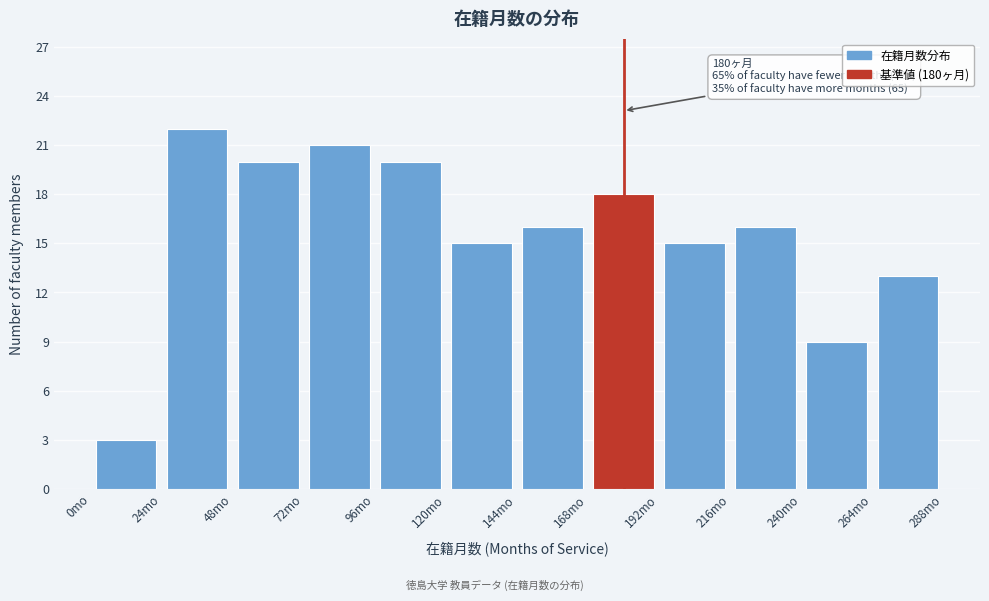

Over which range of the x-axis is the bar tallest?

24 to 48